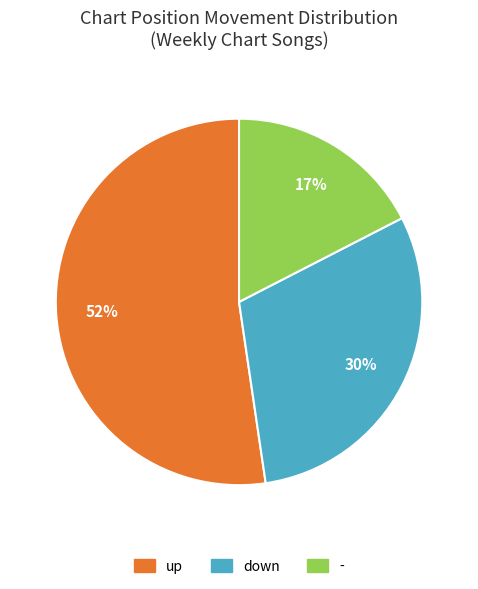

Rank the categories by value from highest to lowest.

up, down, -